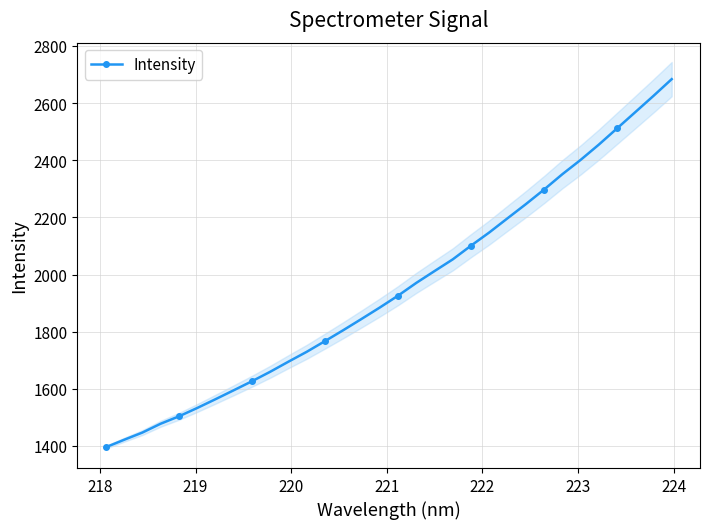

What is the lowest value of the Intensity series?

1395.3